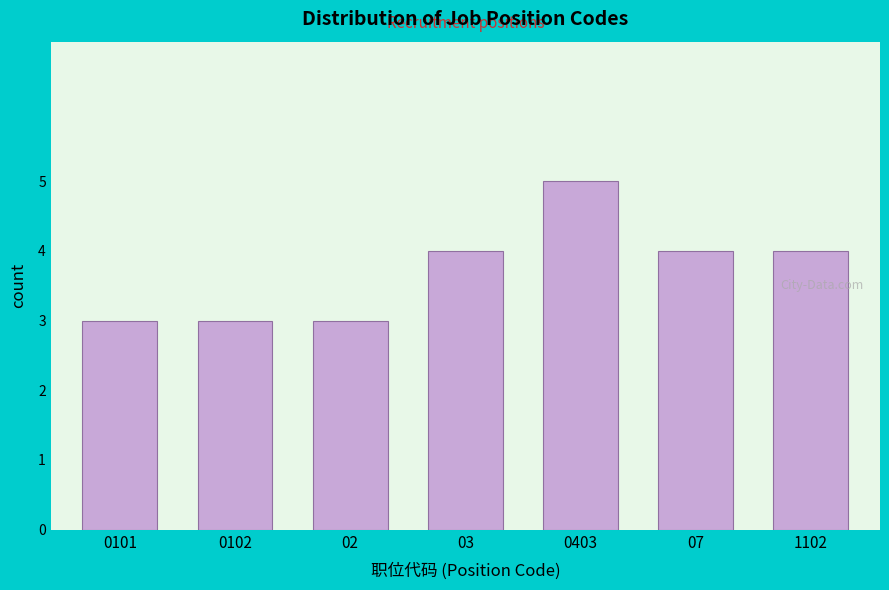

Reading right to left, transcribe all the data shown in this chart.

1102=4	07=4	0403=5	03=4	02=3	0102=3	0101=3